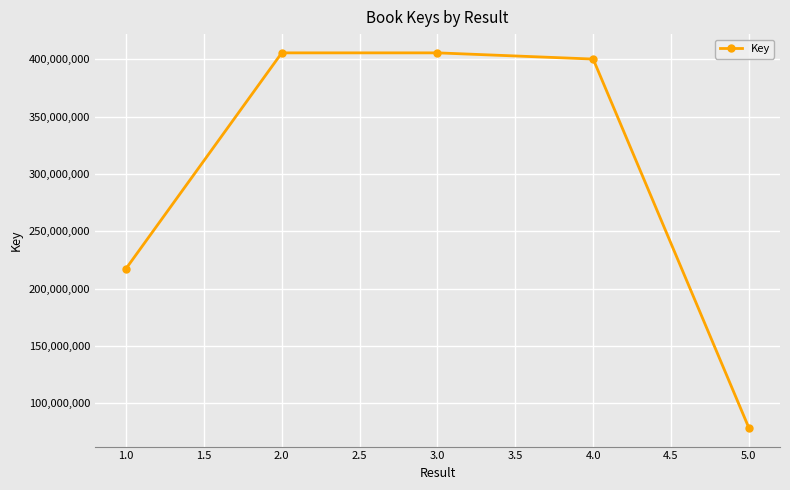

Which label corresponds to the smallest value in the chart?

5.0